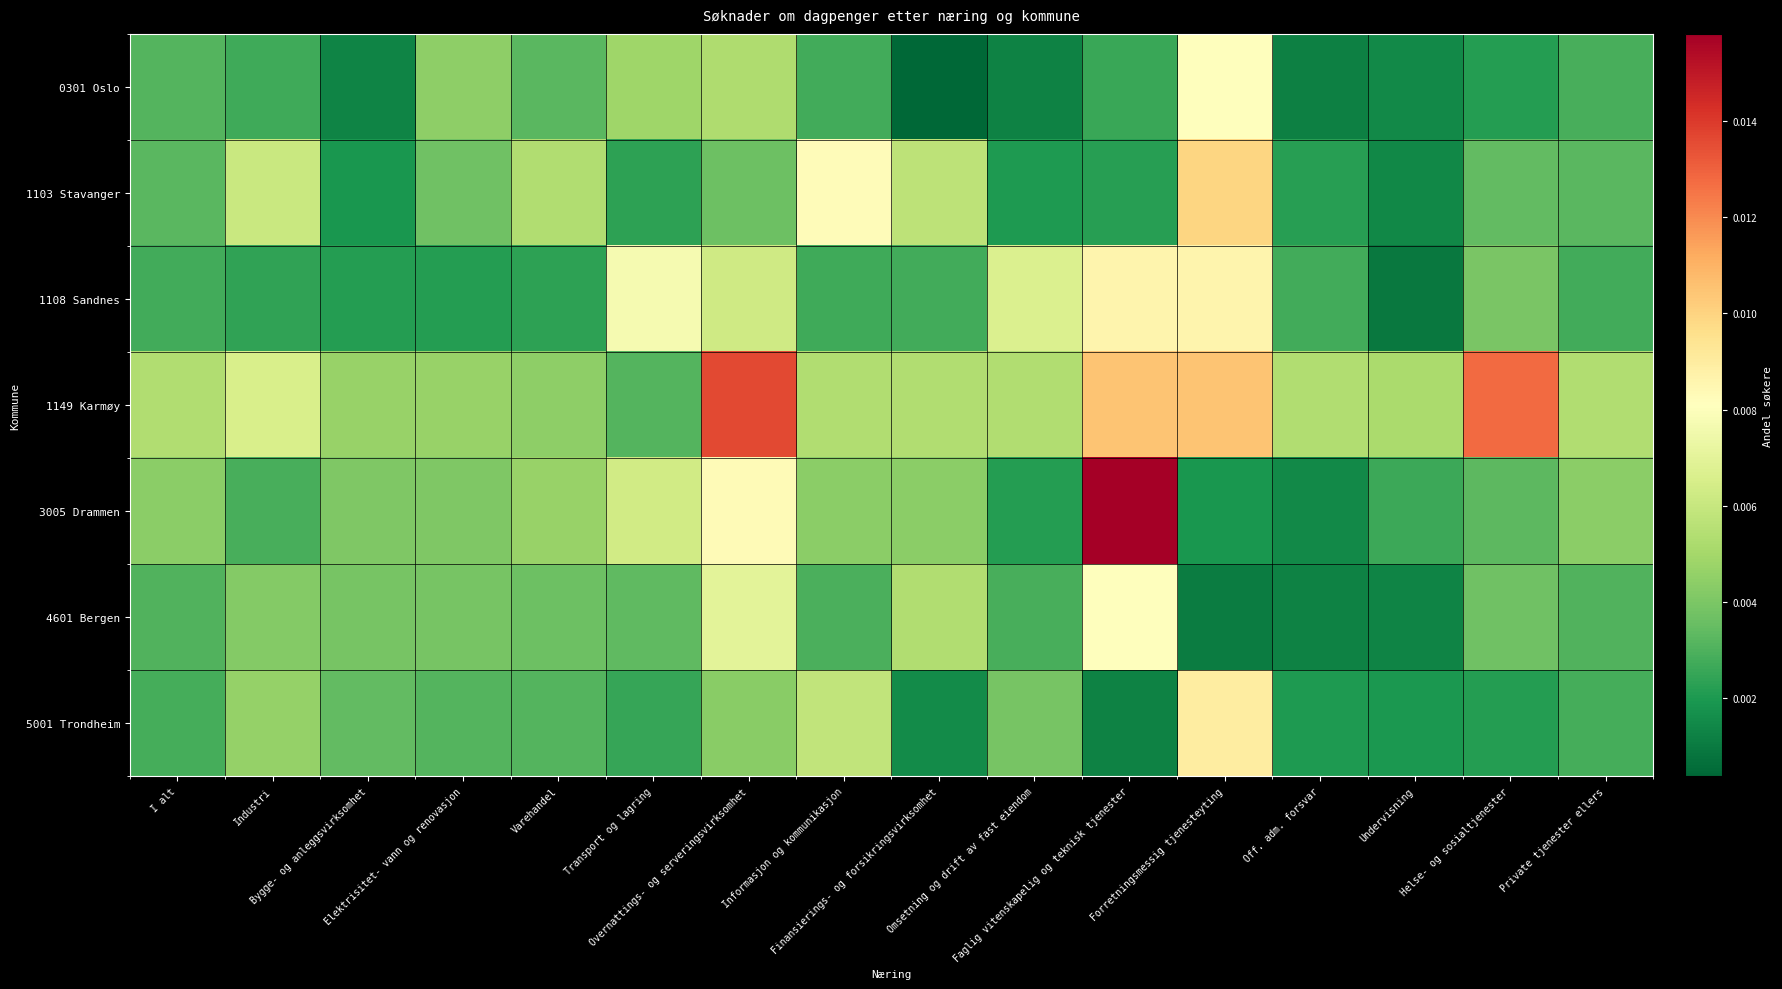

Which series has the largest total across all categories?

1149 Karmøy